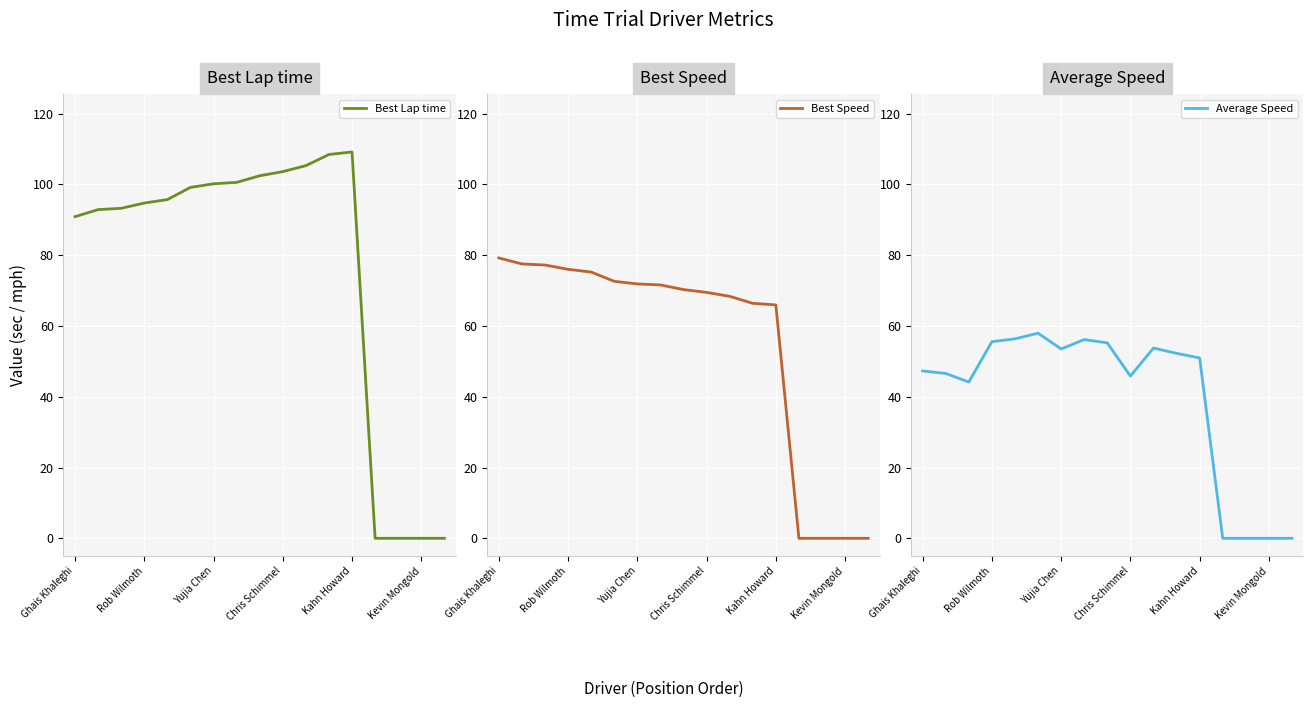

List the series in order of their overall mean, highest first.

Best Lap time, Best Speed, Average Speed